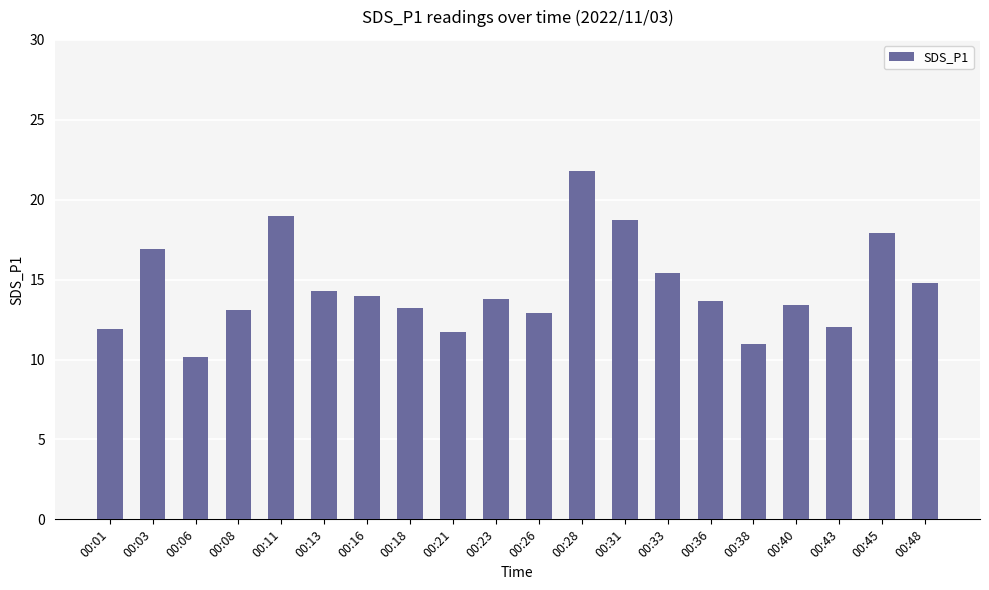

What is the smallest value displayed?

10.1